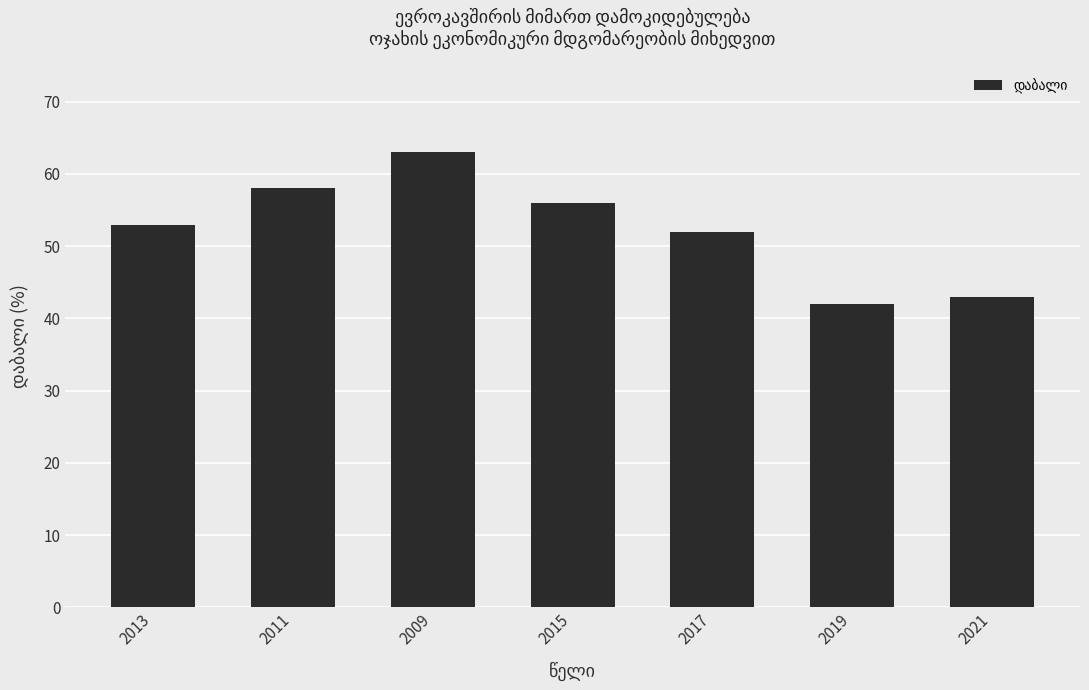

What is the ratio of the value at 2015 to the value at 2019?

1.3